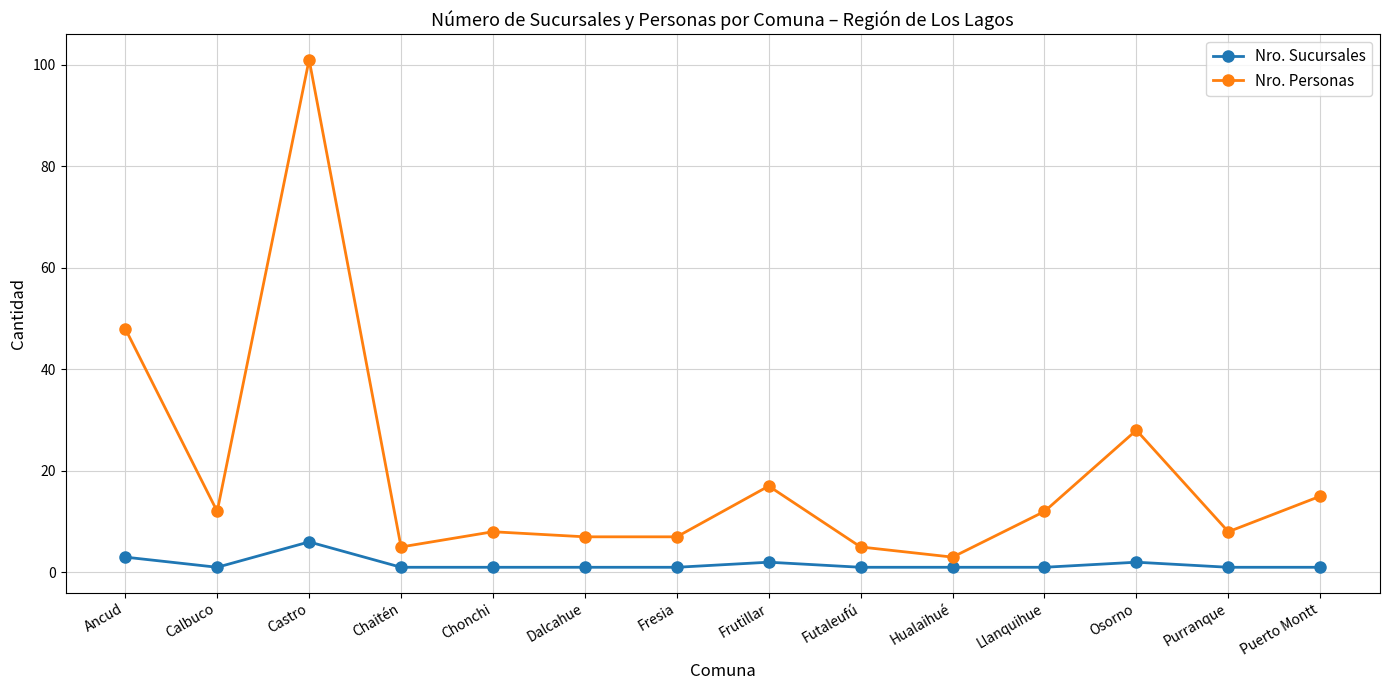

What is the label of the 14th point from the left?

Puerto Montt